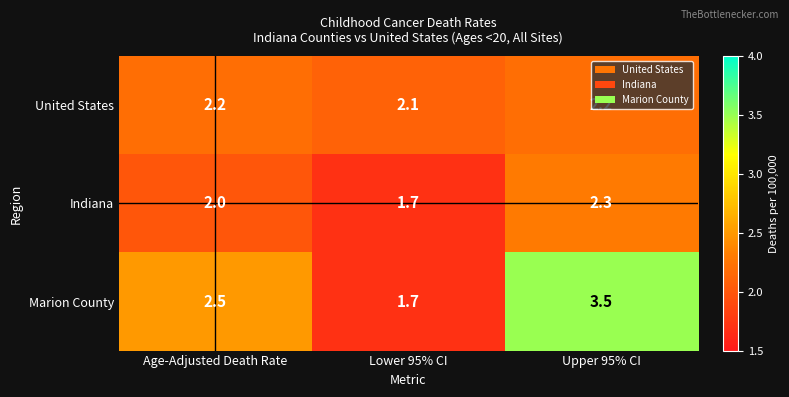

What value does the Marion County series have at Upper 95% CI?

3.5